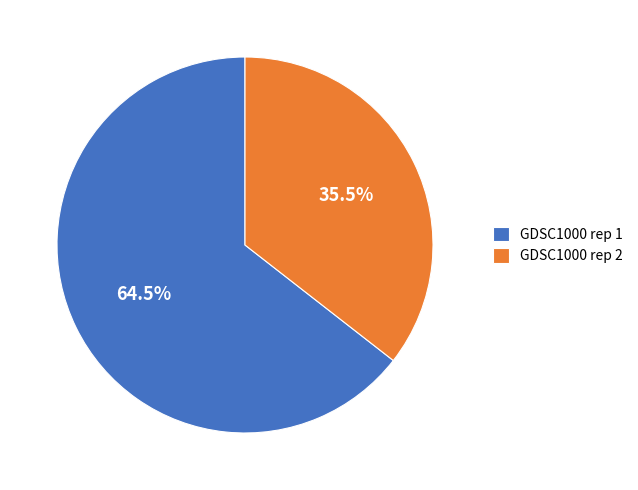

How many segments does this pie chart have?

2